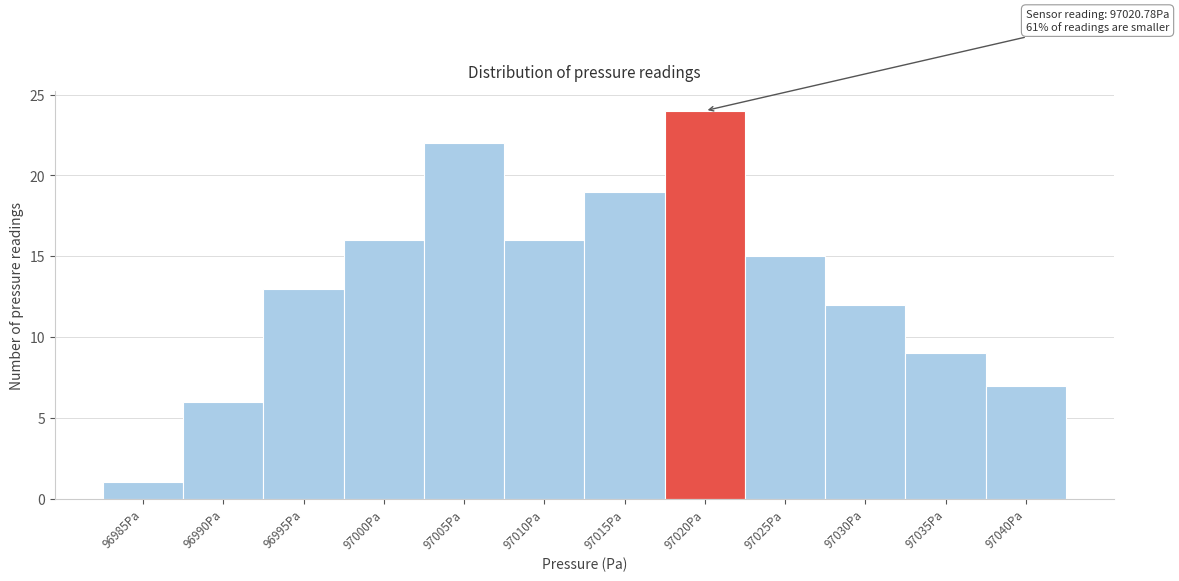

Reading left to right, what are all the values shown in this chart?

1	6	13	16	22	16	19	24	15	12	9	7